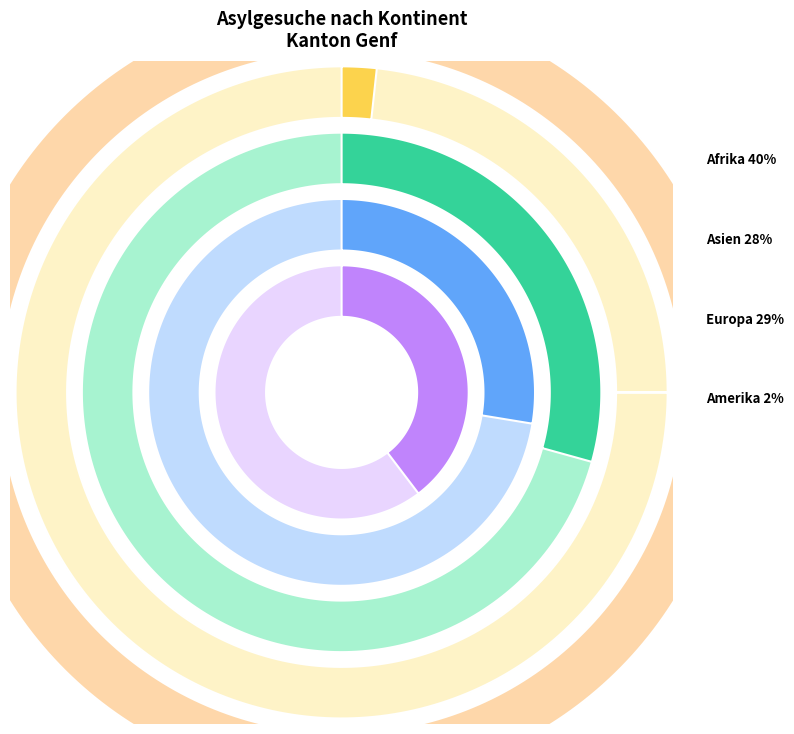

Is it true that Amerika is 2% of the pie?

True